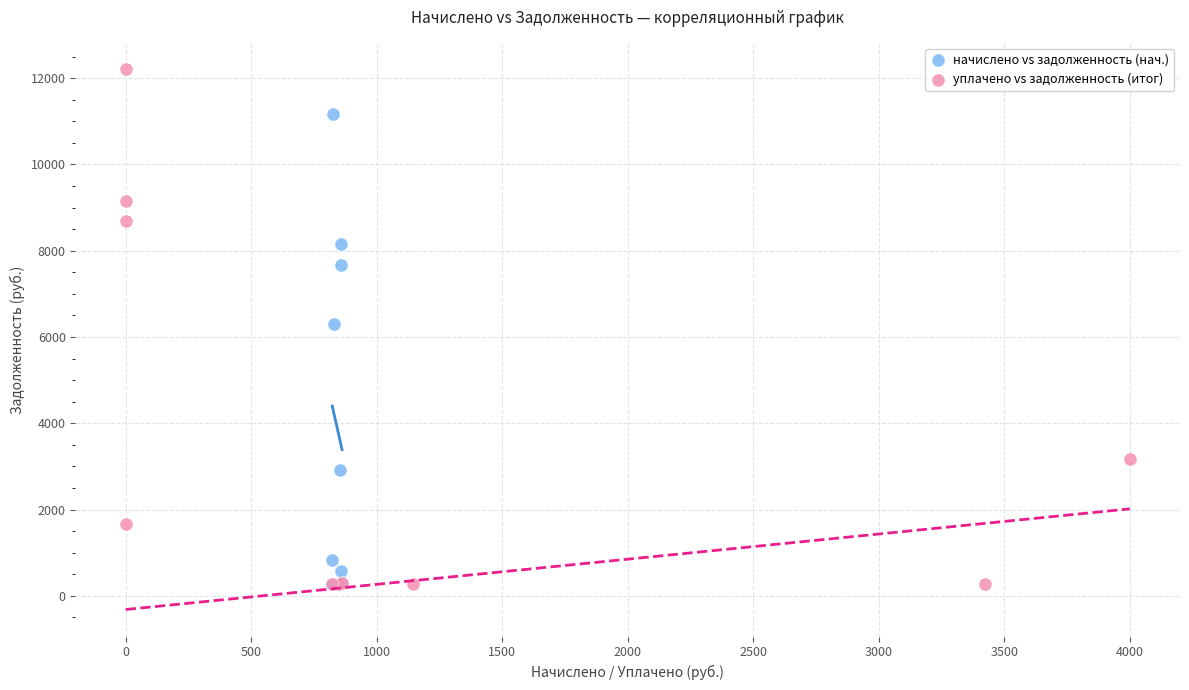

Which series has the widest spread of Y values?

уплачено vs задолженность (итог)